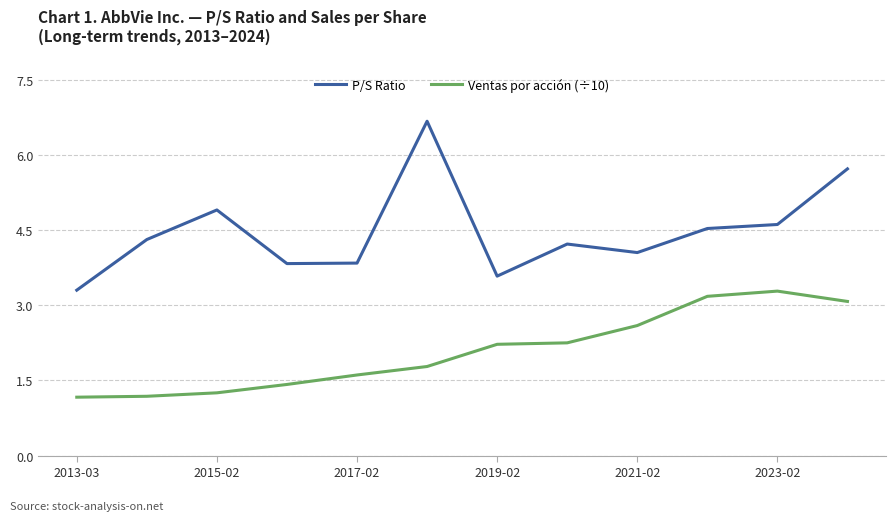

What is the average value of the Ventas por acción (÷10) series?

2.1